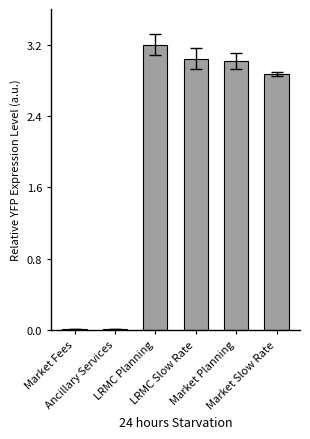

What position from the right is Market Slow Rate?

1